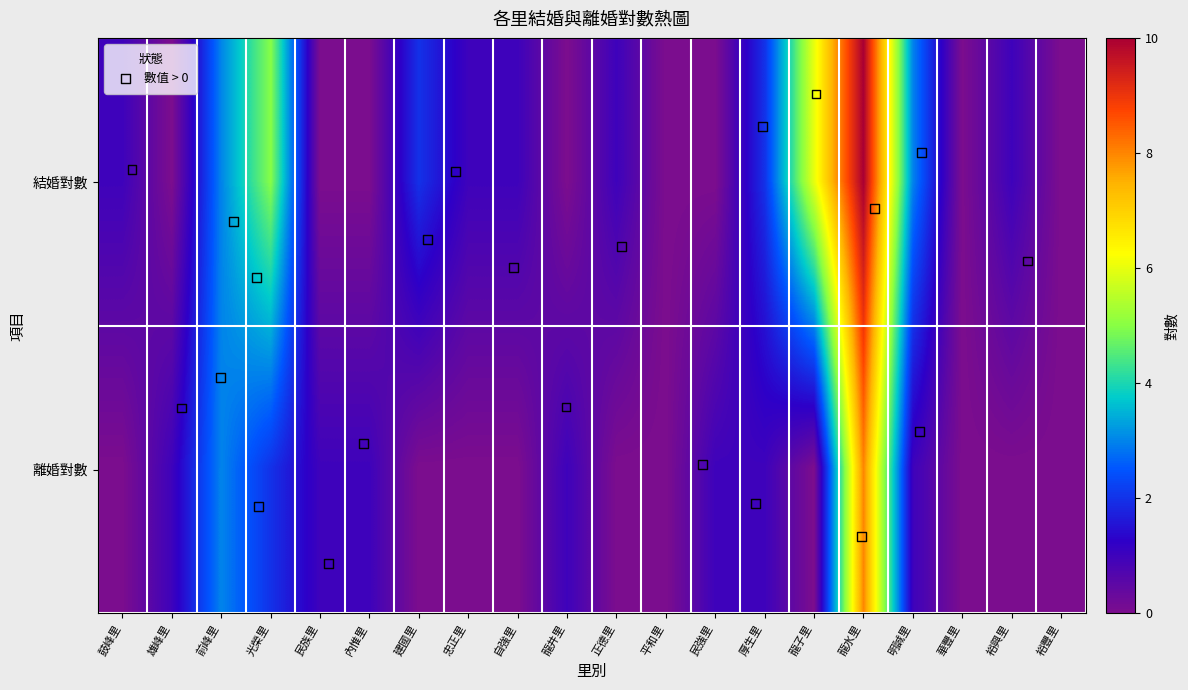

At how many categories does at least one series exceed 5?

2